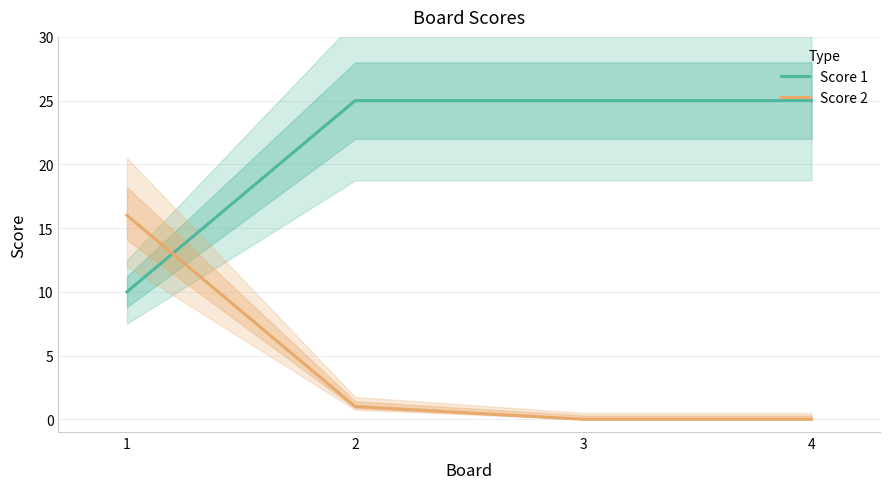

At how many categories does at least one series exceed 11?

4